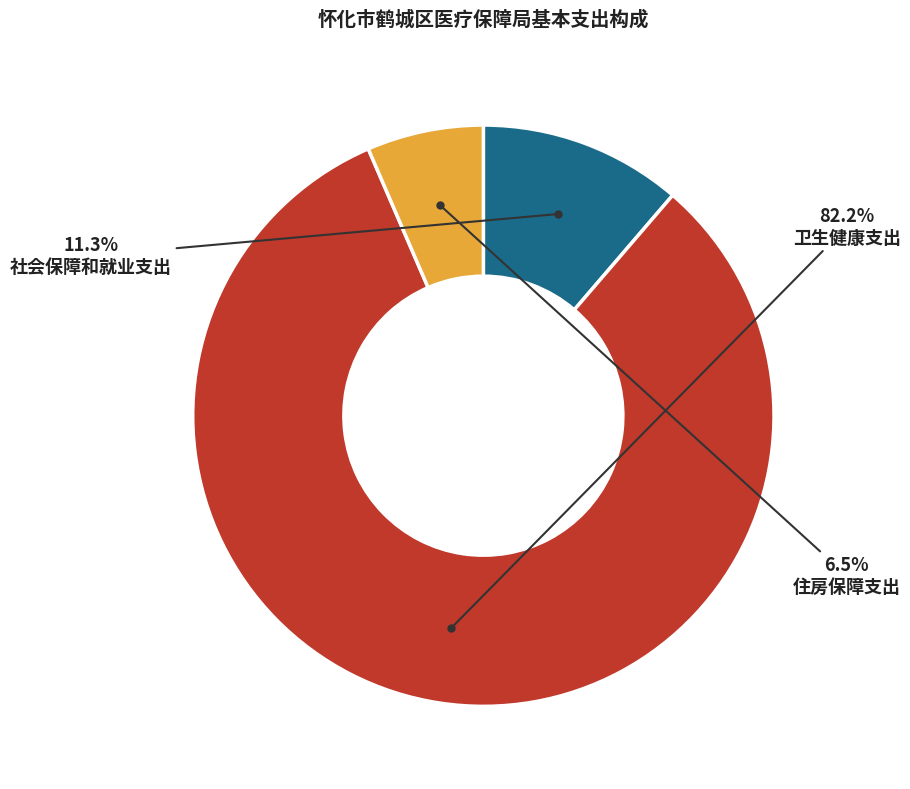

Is there any slice that represents more than half of the pie?

Yes